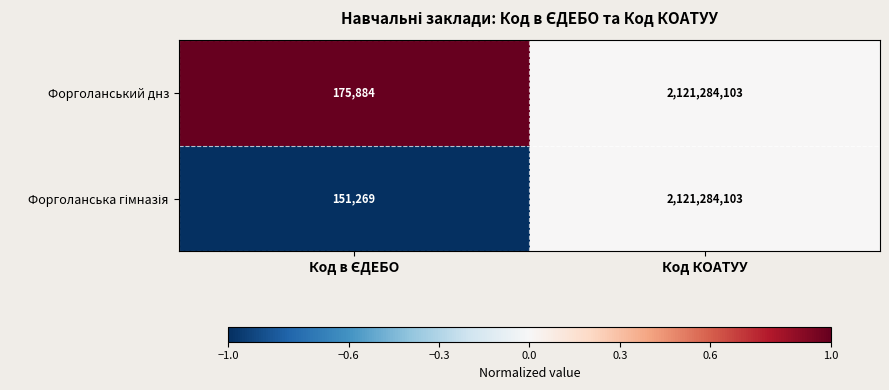

What is the greatest value displayed?

2121284103